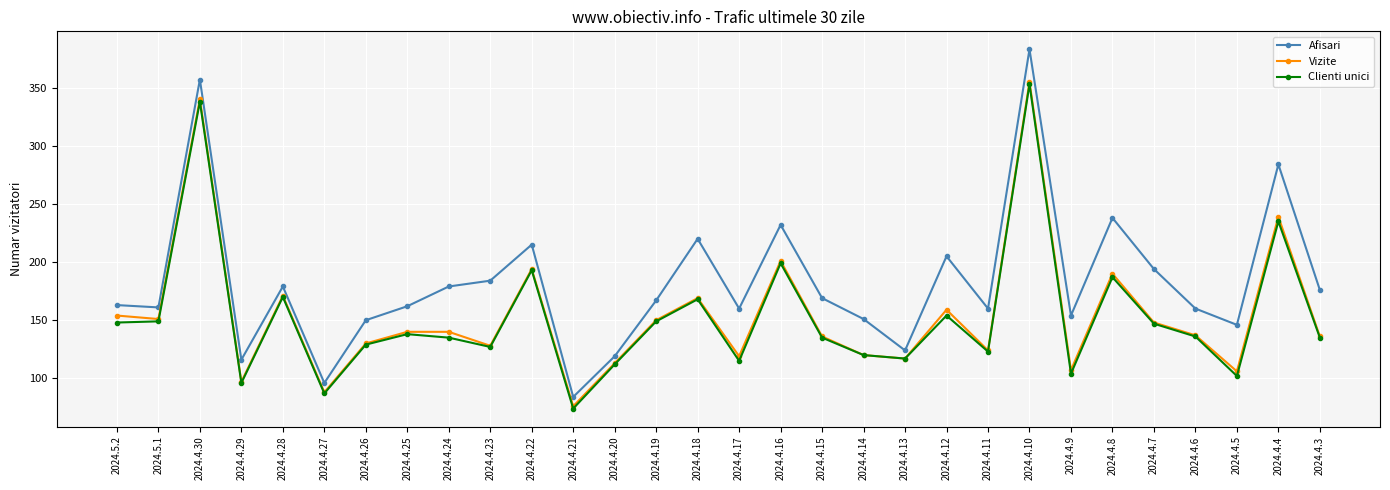

What is the sum of all Vizite values?

4635